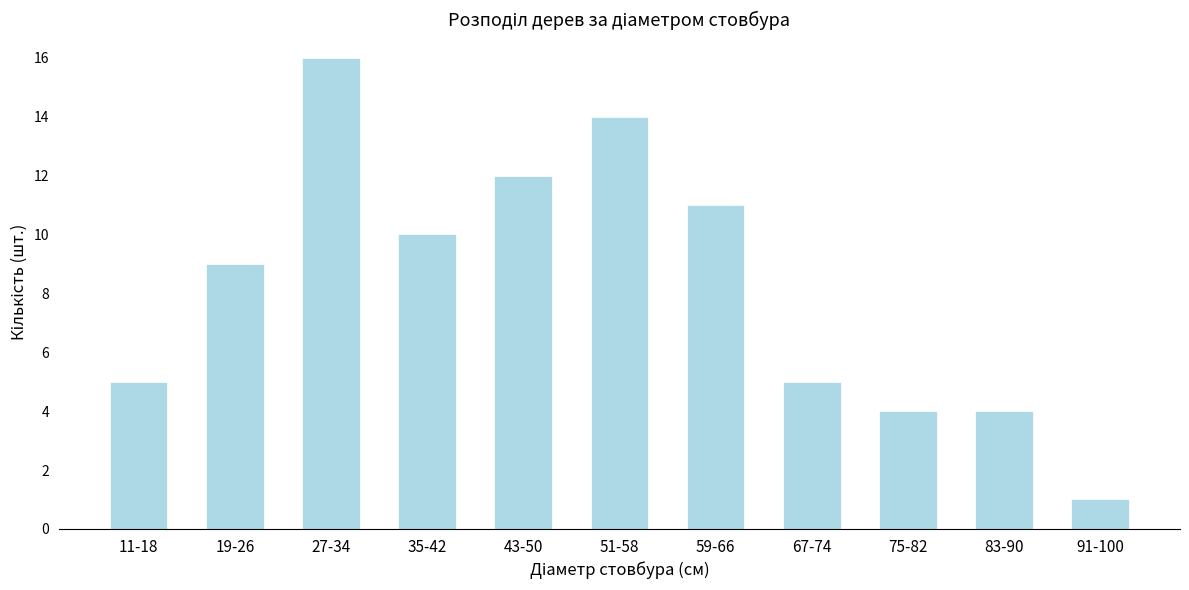

Reading left to right, transcribe all the data shown in this chart.

11-18=5	19-26=9	27-34=16	35-42=10	43-50=12	51-58=14	59-66=11	67-74=5	75-82=4	83-90=4	91-100=1